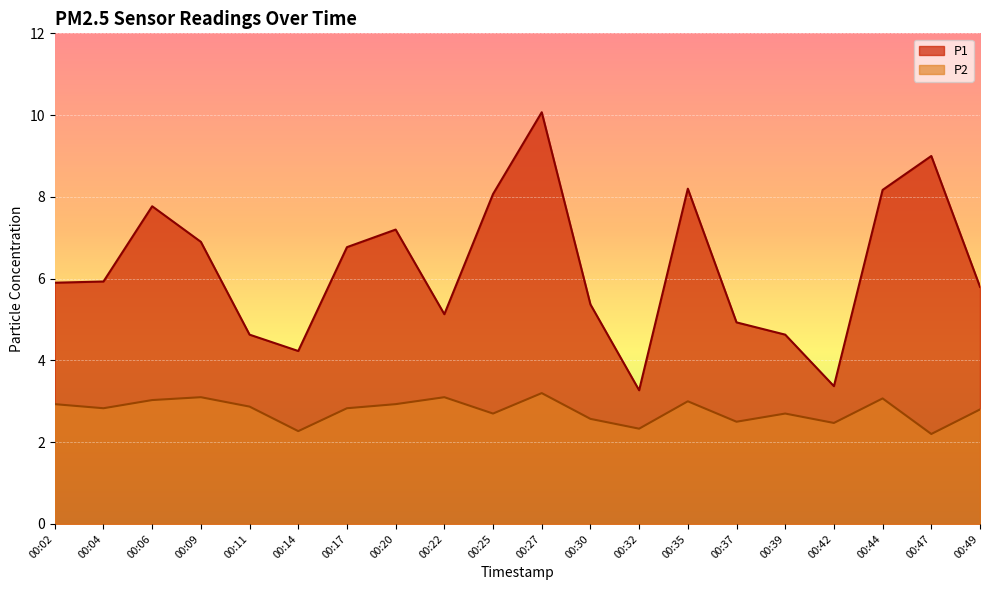

Reading left to right, list all the values displayed in this chart.

P1: 00:02=5.9	00:04=5.9	00:06=7.8	00:09=6.9	00:11=4.6	00:14=4.2	00:17=6.8	00:20=7.2	00:22=5.1	00:25=8.1	00:27=10.1	00:30=5.4	00:32=3.3	00:35=8.2	00:37=4.9	00:39=4.6	00:42=3.4	00:44=8.2	00:47=9.0	00:49=5.8
P2: 00:02=2.9	00:04=2.8	00:06=3.0	00:09=3.1	00:11=2.9	00:14=2.3	00:17=2.8	00:20=2.9	00:22=3.1	00:25=2.7	00:27=3.2	00:30=2.6	00:32=2.3	00:35=3.0	00:37=2.5	00:39=2.7	00:42=2.5	00:44=3.1	00:47=2.2	00:49=2.8